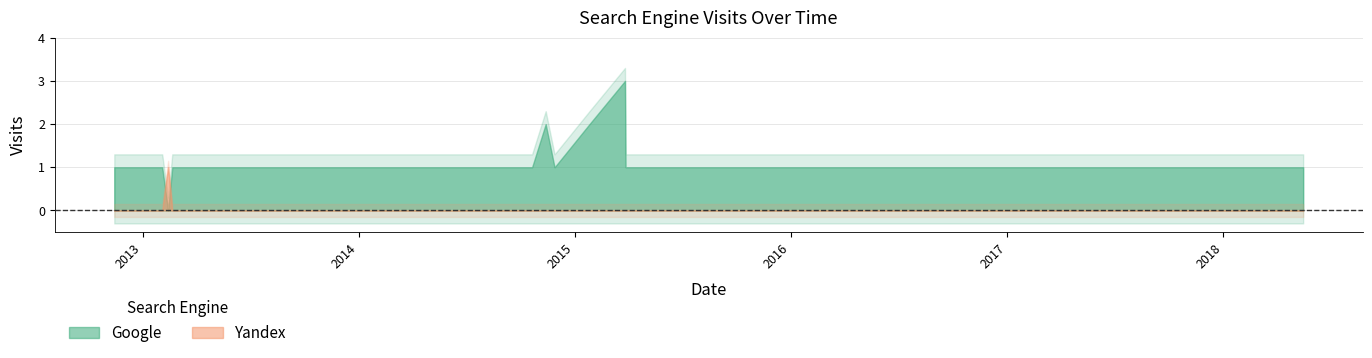

Which series has the largest total across all categories?

Google